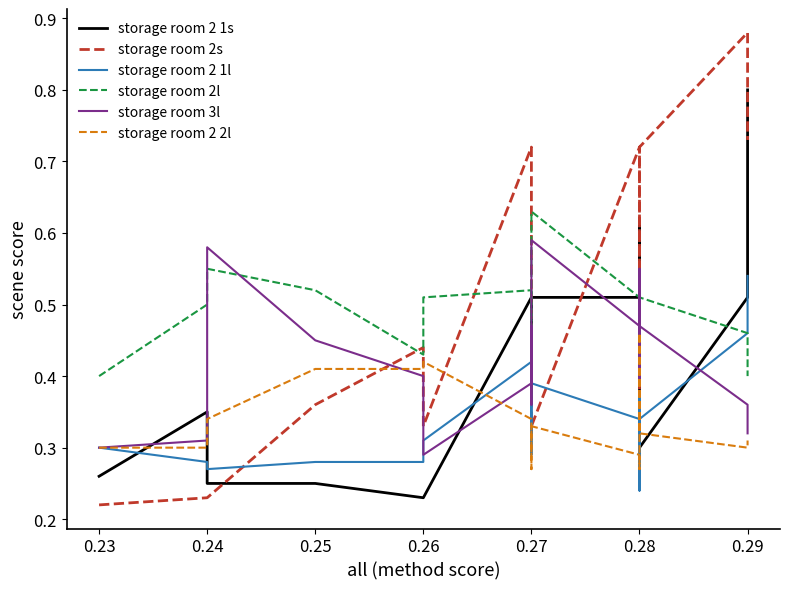

How many interior local peaks does the storage room 3l series have?

5